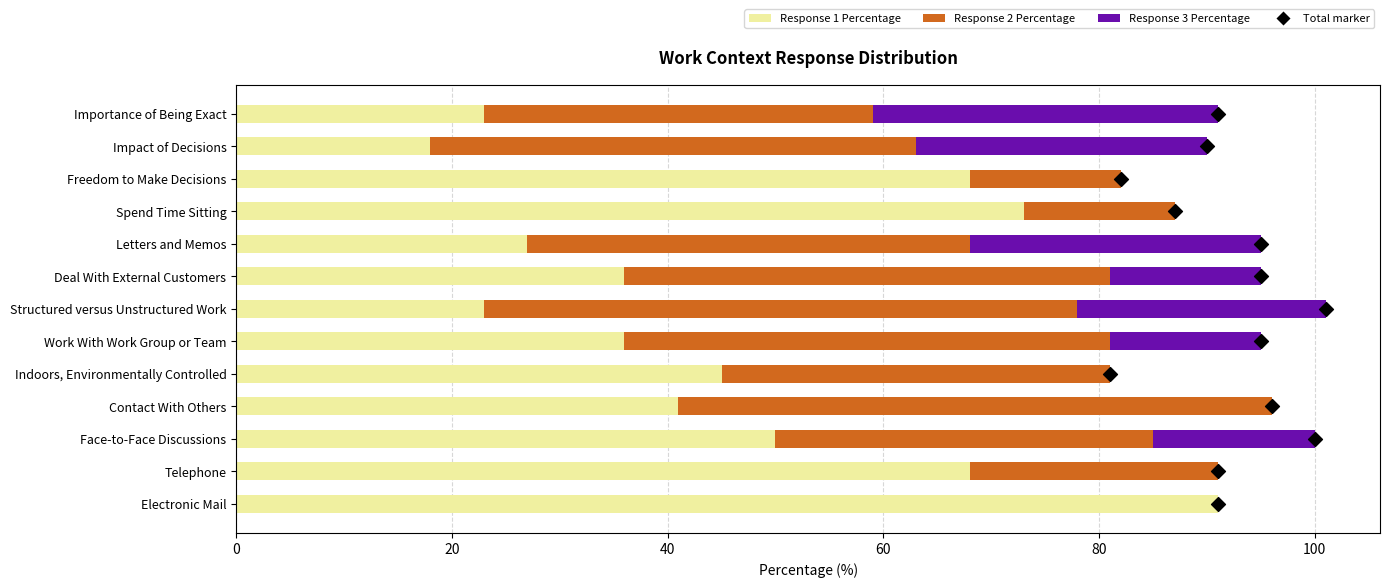

Which series has the widest spread of Y values?

Response 1 Percentage